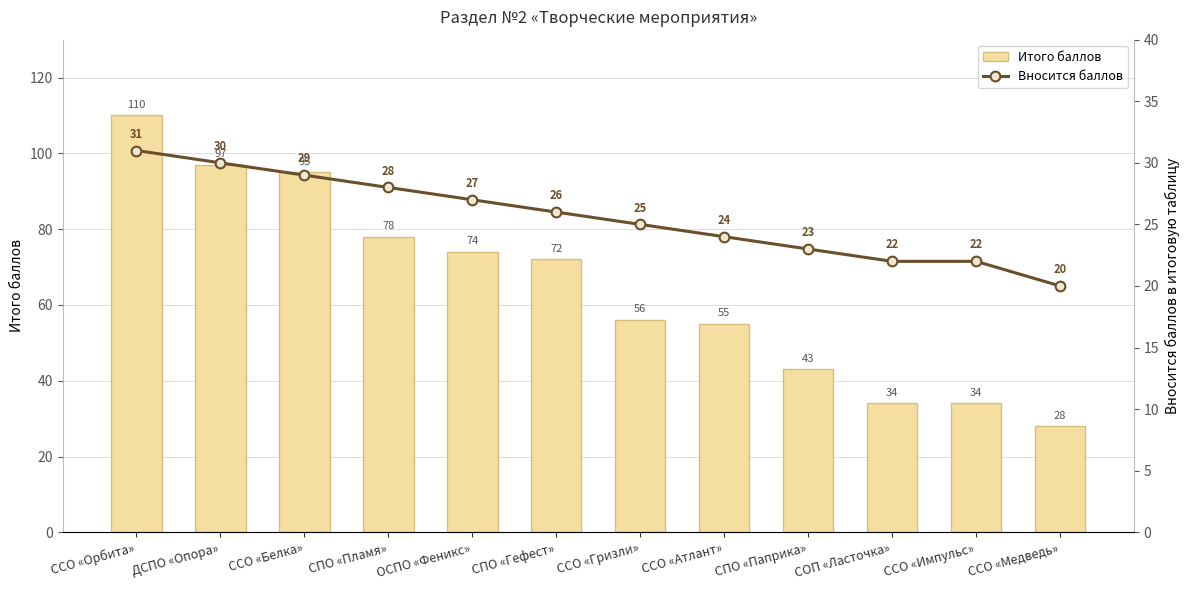

How many categories are shown in the chart?

12